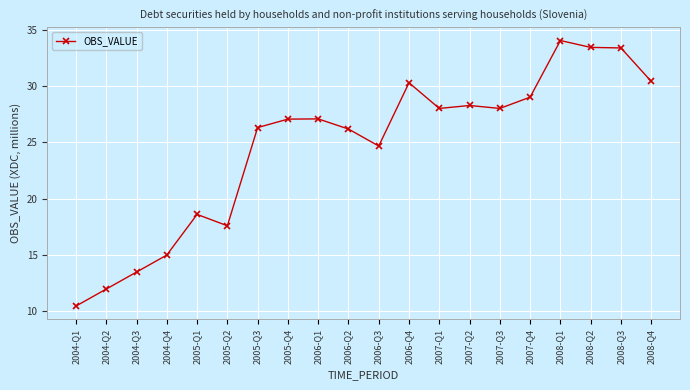

Which label corresponds to the largest value in the chart?

2008-Q1